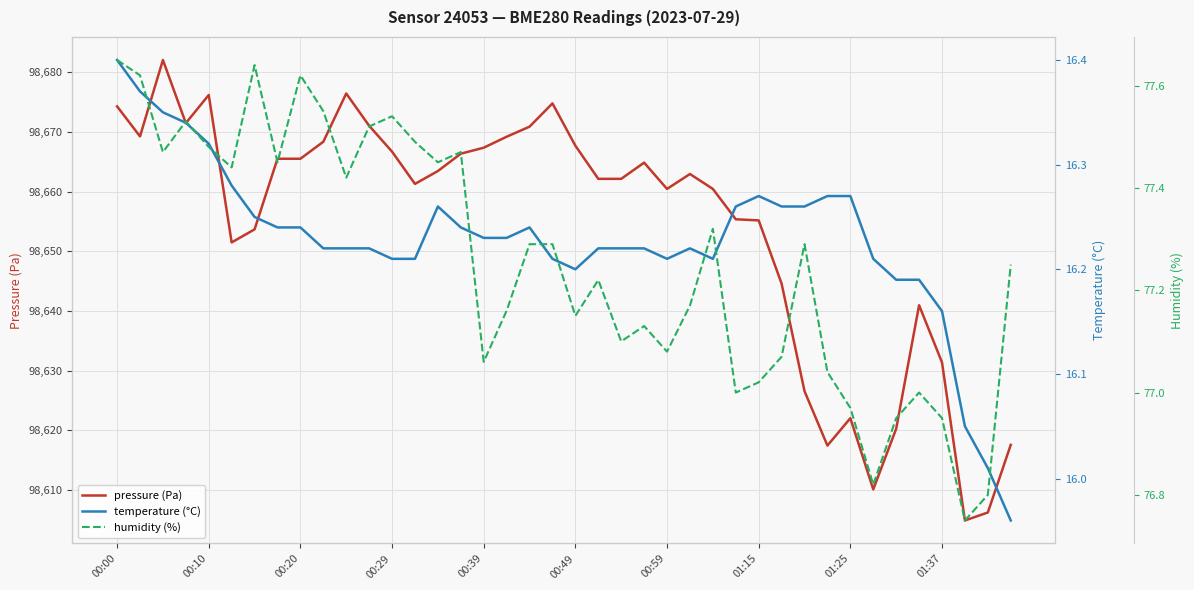

Rank the series by their maximum value, from highest to lowest.

pressure (Pa), humidity (%), temperature (°C)